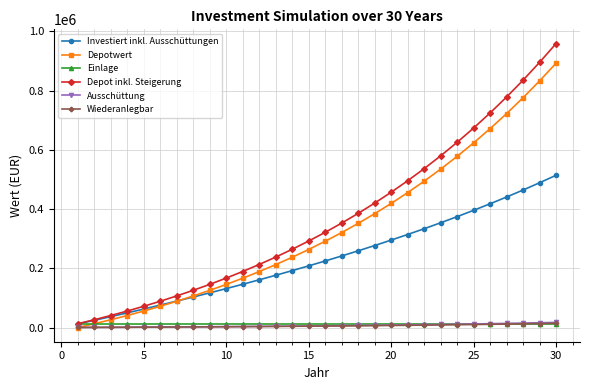

What is the average value of the Wiederanlegbar series?

5617.0